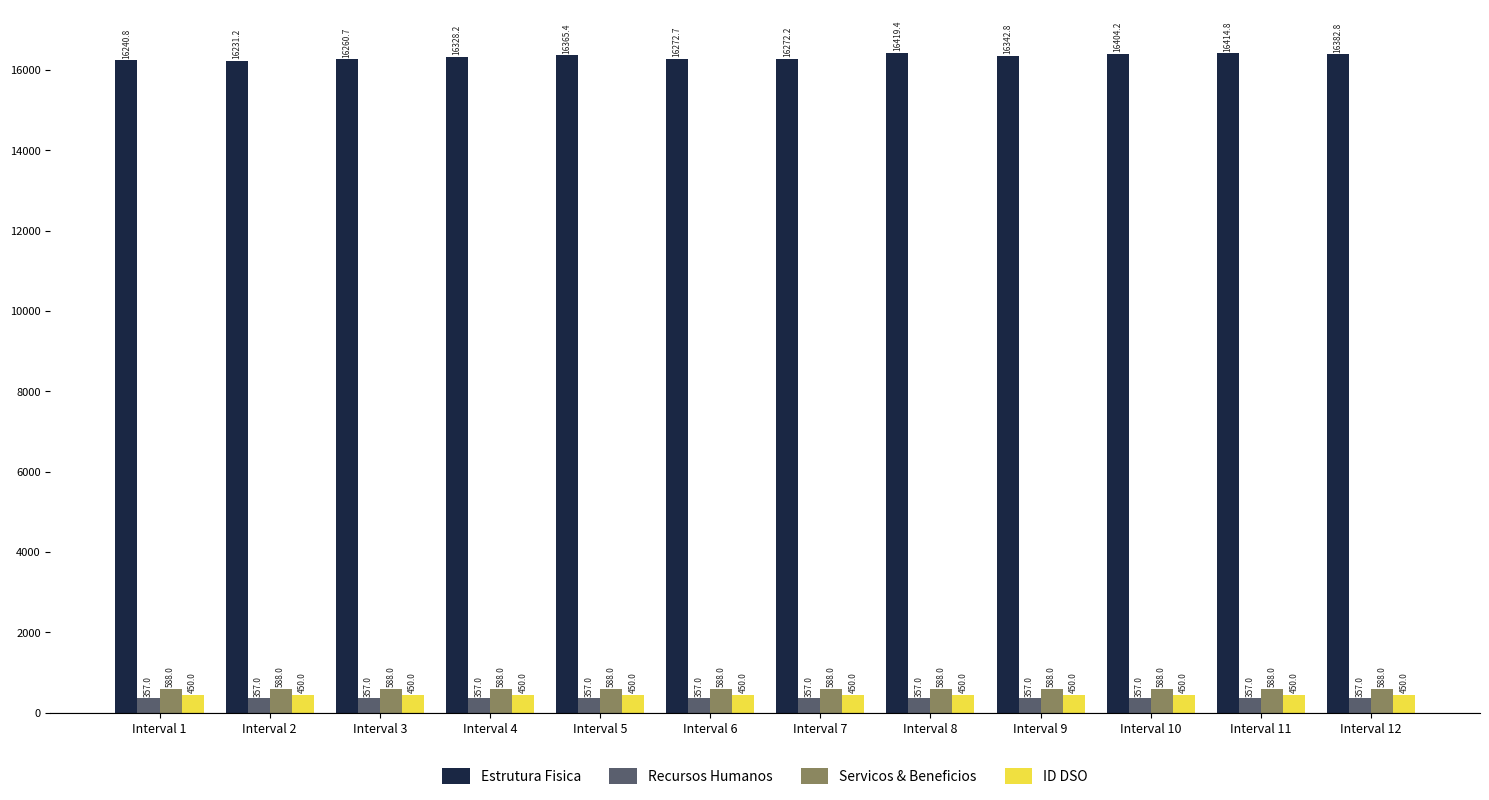

What is the smallest value displayed?

357.0